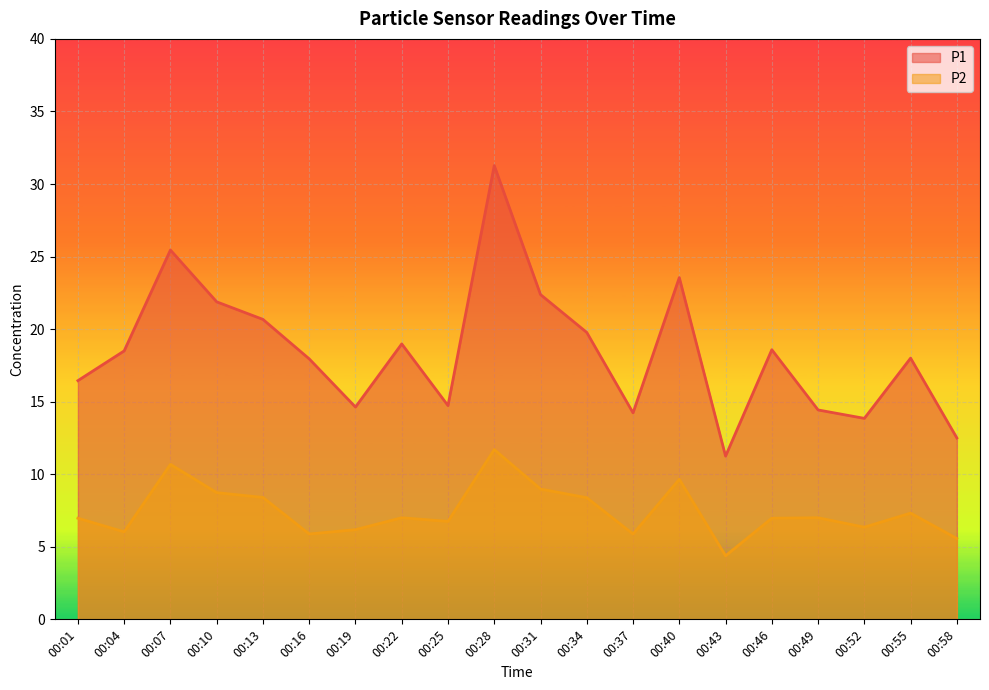

Rank the series by their average value, from highest to lowest.

P1, P2